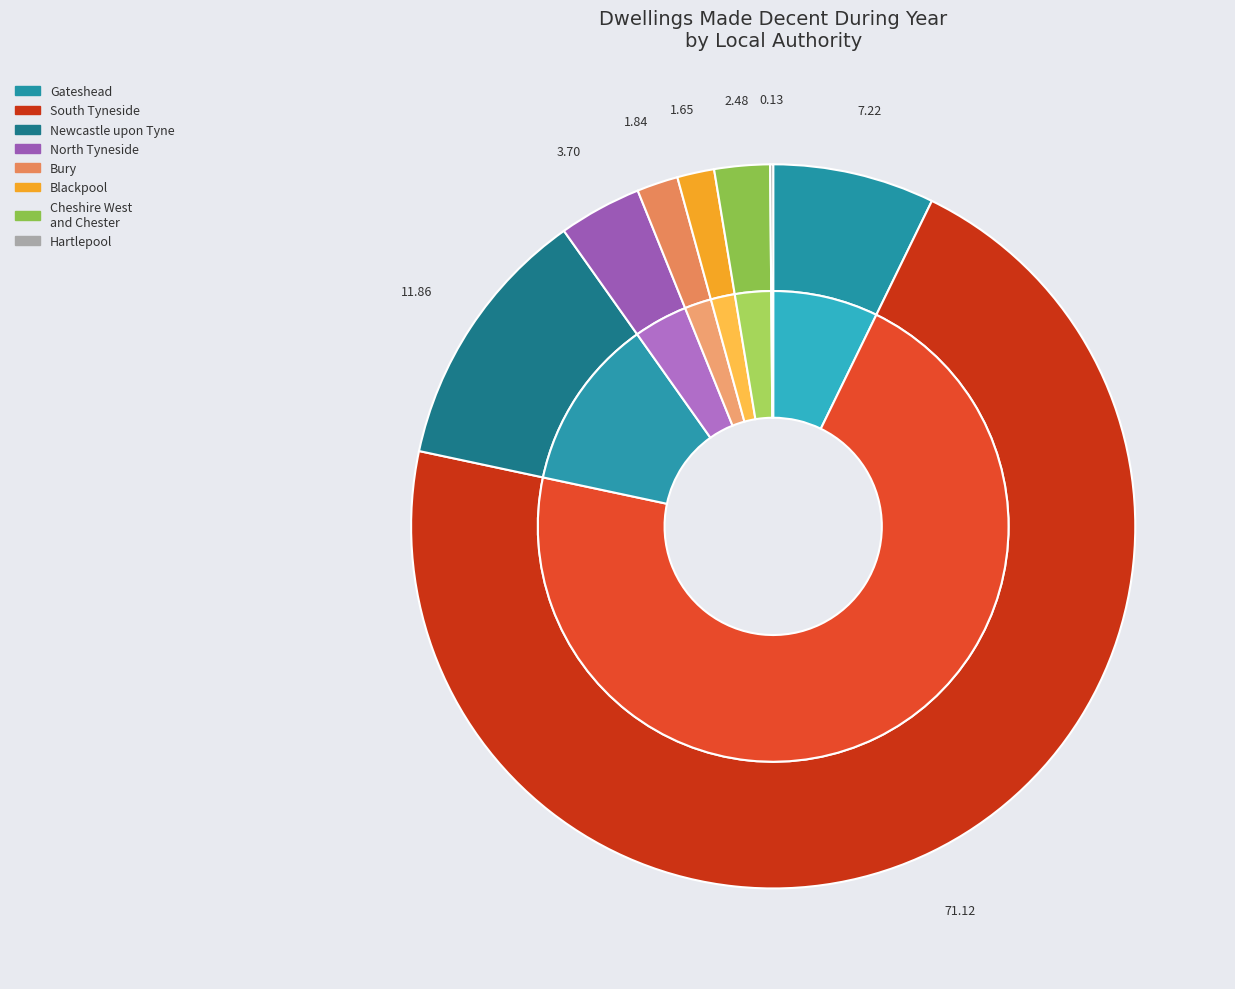

What is the smallest slice in the pie chart?

Hartlepool